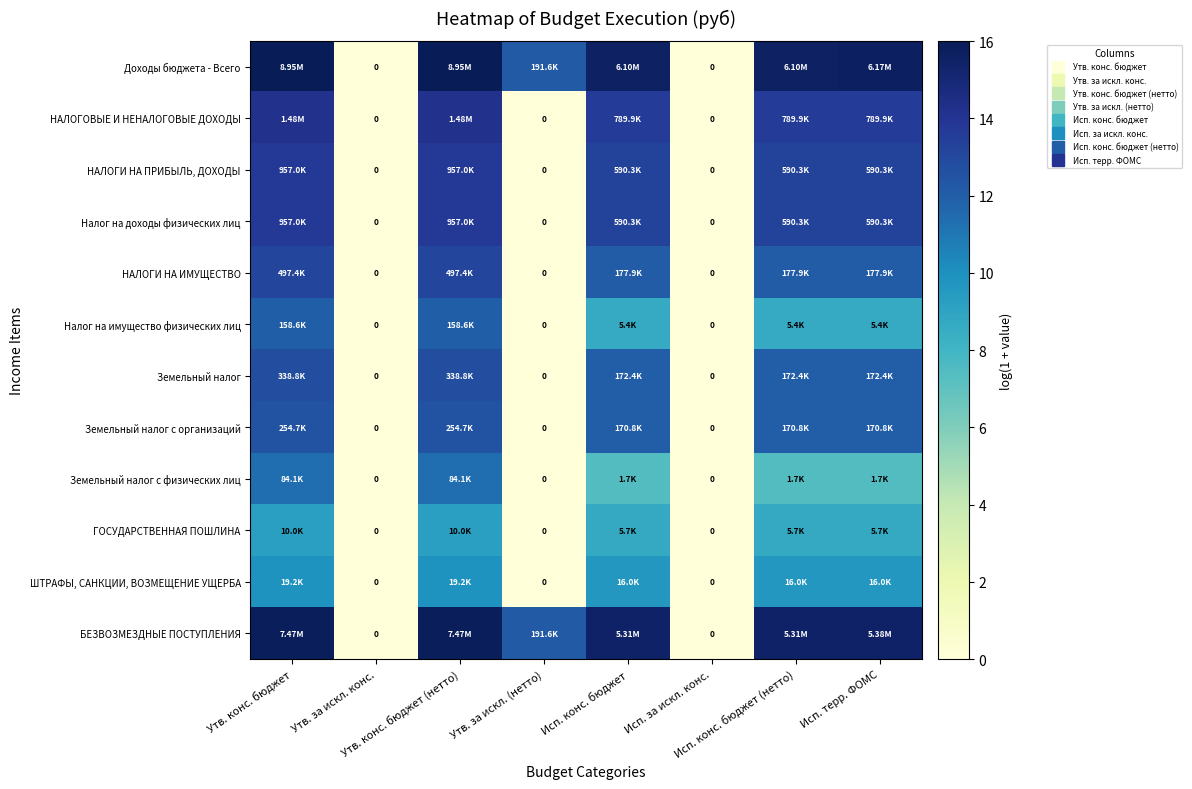

List the series in order of their peak value, lowest first.

ГОСУДАРСТВЕННАЯ ПОШЛИНА, ШТРАФЫ, САНКЦИИ, ВОЗМЕЩЕНИЕ УЩЕРБА, Земельный налог с физических лиц, Налог на имущество физических лиц, Земельный налог с организаций, Земельный налог, НАЛОГИ НА ИМУЩЕСТВО, НАЛОГИ НА ПРИБЫЛЬ, ДОХОДЫ, Налог на доходы физических лиц, НАЛОГОВЫЕ И НЕНАЛОГОВЫЕ ДОХОДЫ, БЕЗВОЗМЕЗДНЫЕ ПОСТУПЛЕНИЯ, Доходы бюджета - Всего